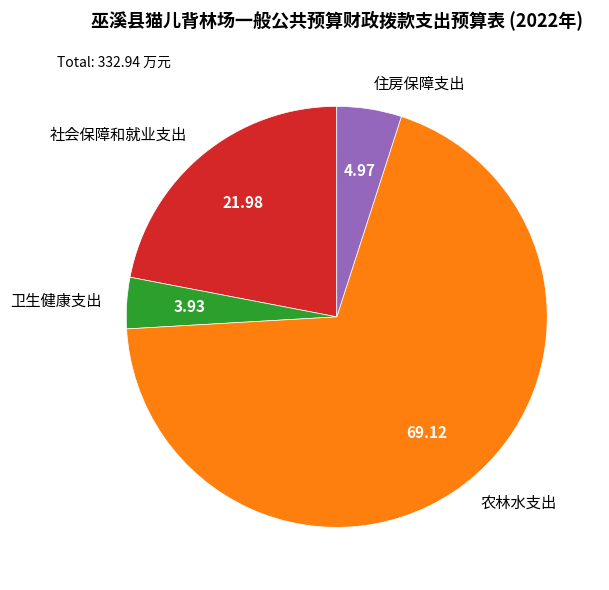

Is 卫生健康支出 the majority of the pie?

No